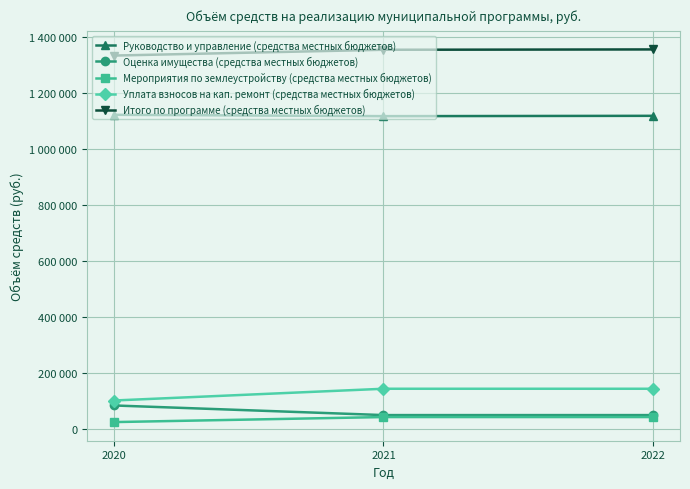

What are all the series names shown in the legend?

Руководство и управление (средства местных бюджетов), Оценка имущества (средства местных бюджетов), Мероприятия по землеустройству (средства местных бюджетов), Уплата взносов на кап. ремонт (средства местных бюджетов), Итого по программе (средства местных бюджетов)